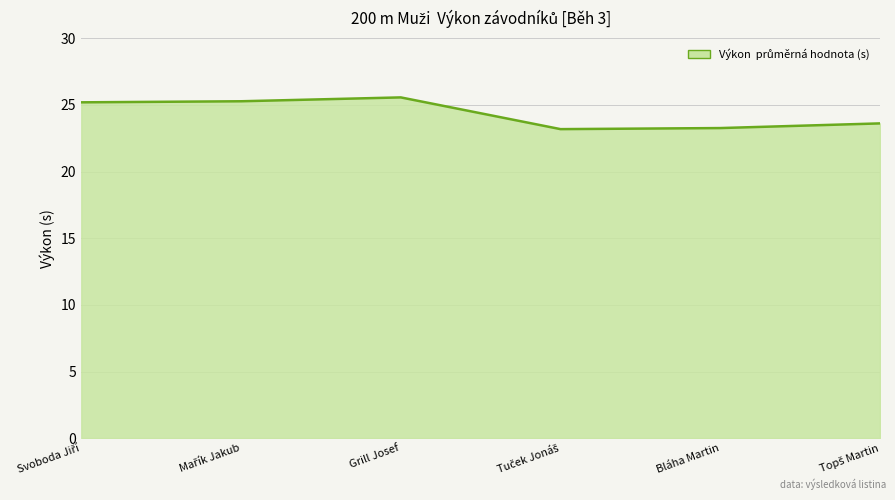

What is the ratio of the value at Bláha Martin to the value at Grill Josef?

0.9